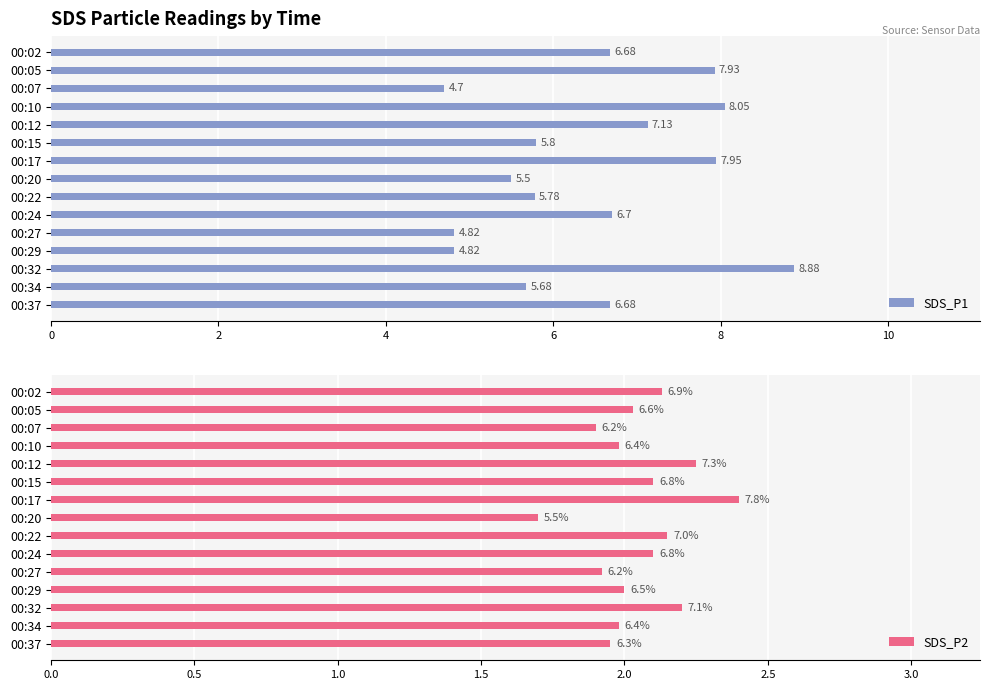

What is the sum of all SDS_P1 values?

97.1